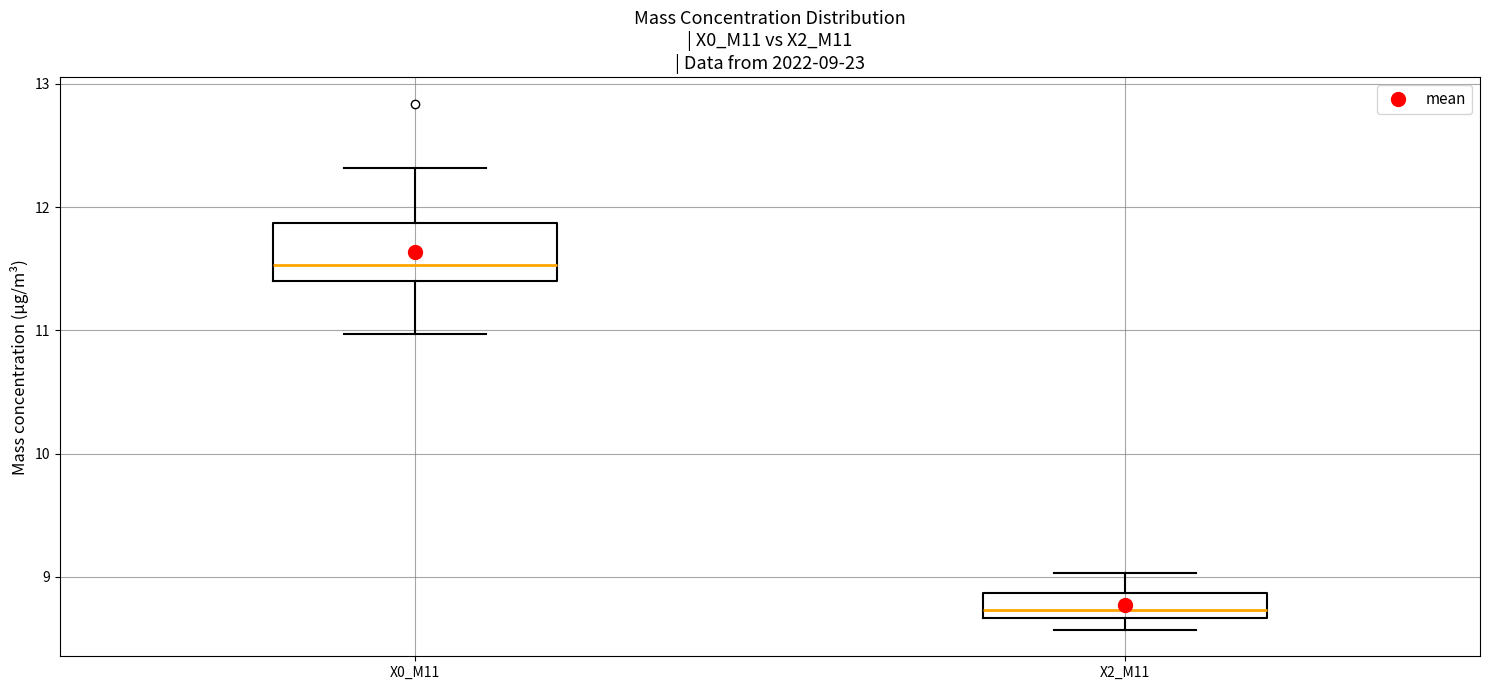

Which box has the highest median line?

X0_M11